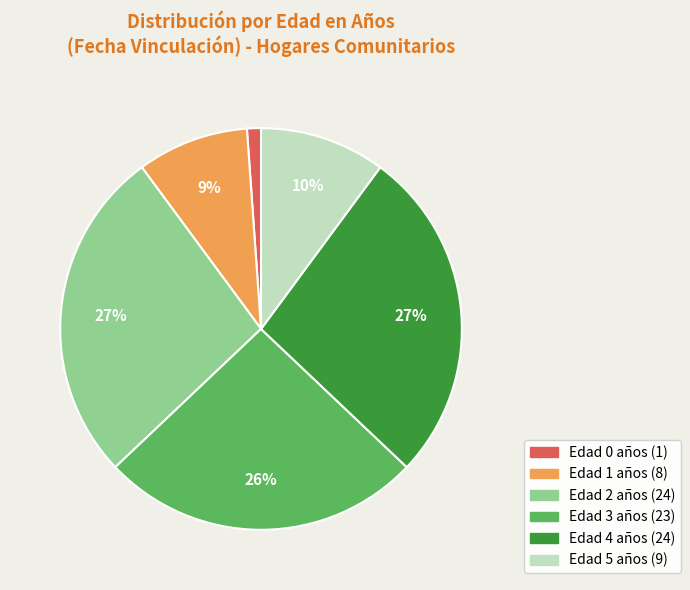

Is there a majority slice in this chart?

No